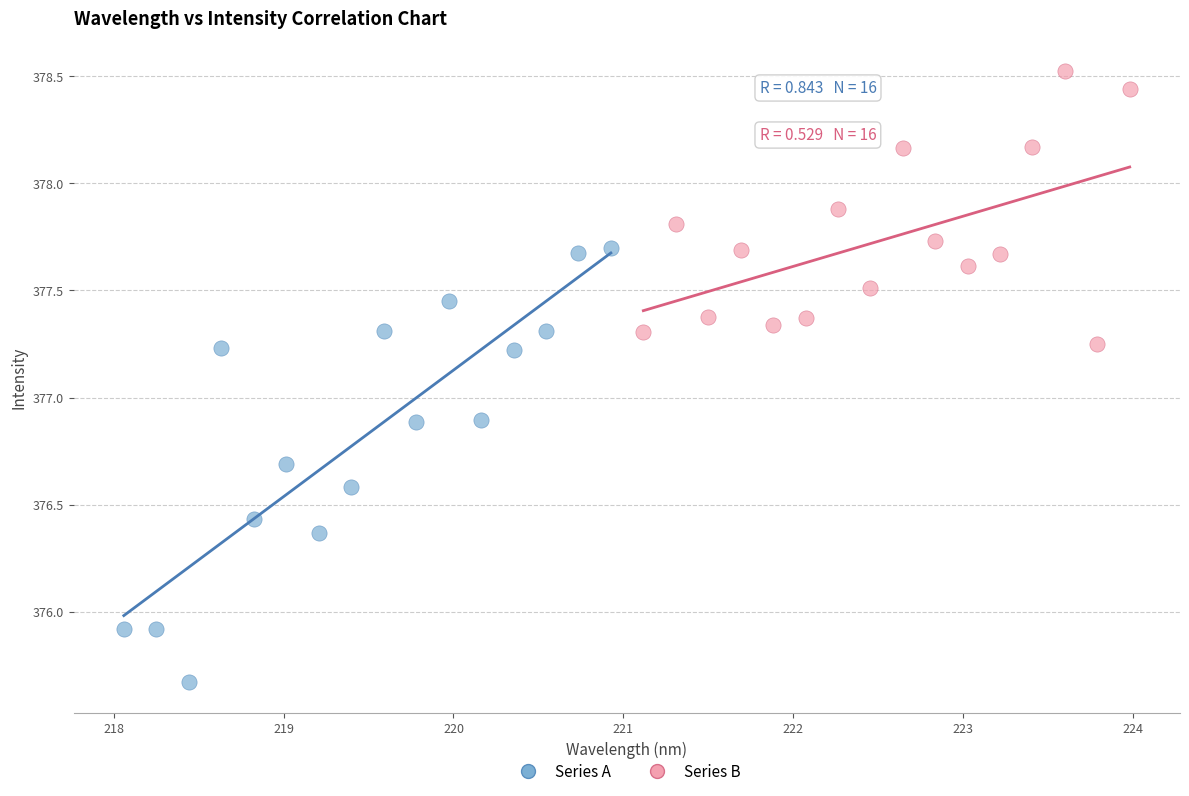

Which series has the widest spread of Y values?

Series A